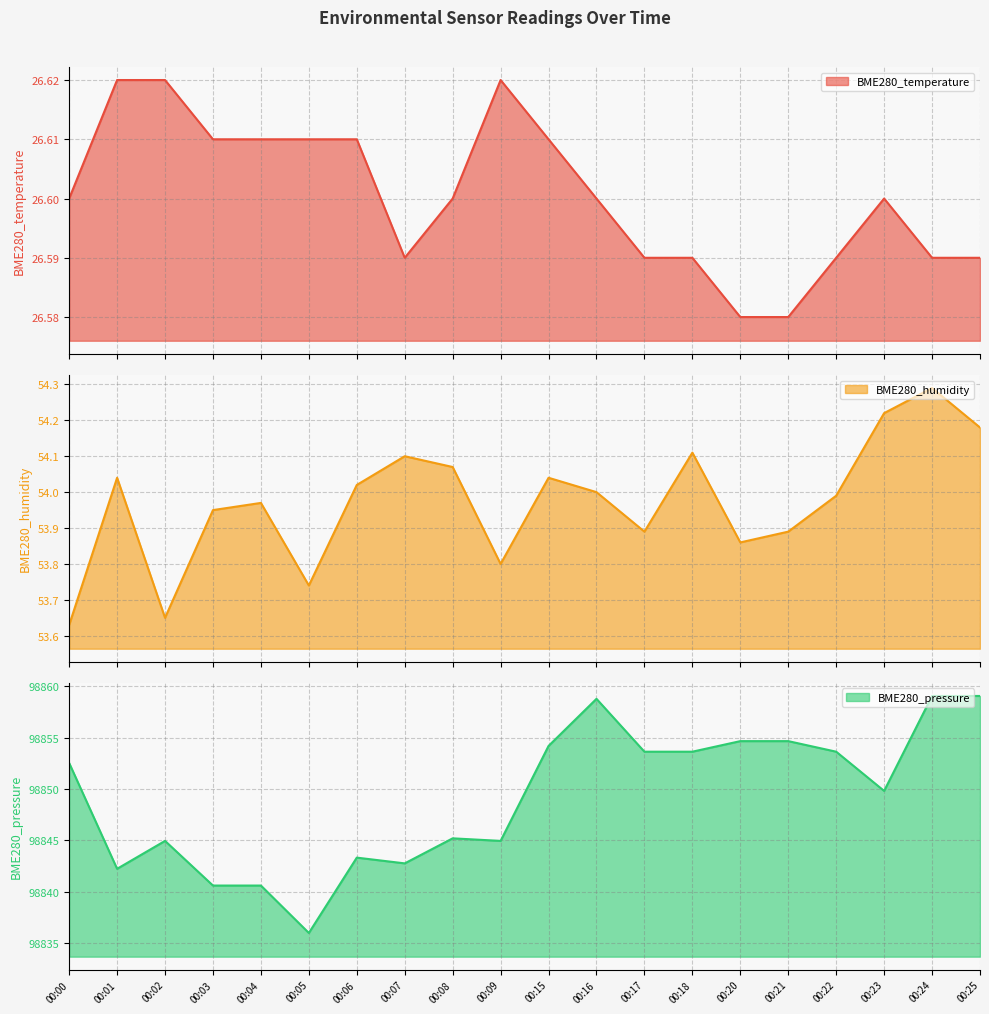

True or false: BME280_humidity has more than 0 interior local peaks.

True